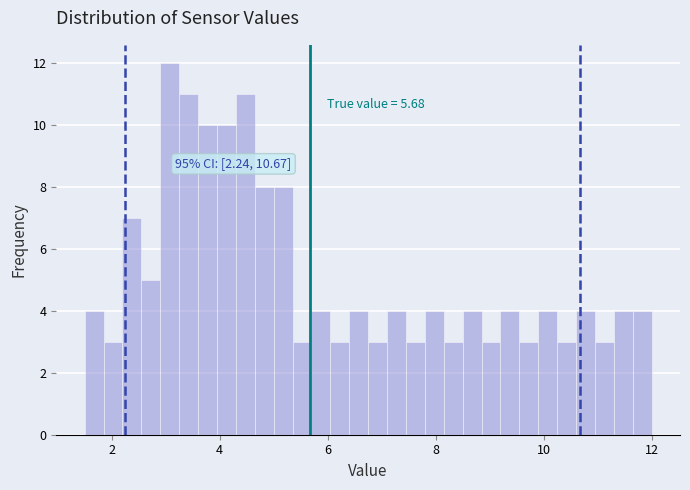

Read against the x-axis, roughly where is the centre of the tallest bar?

3.0